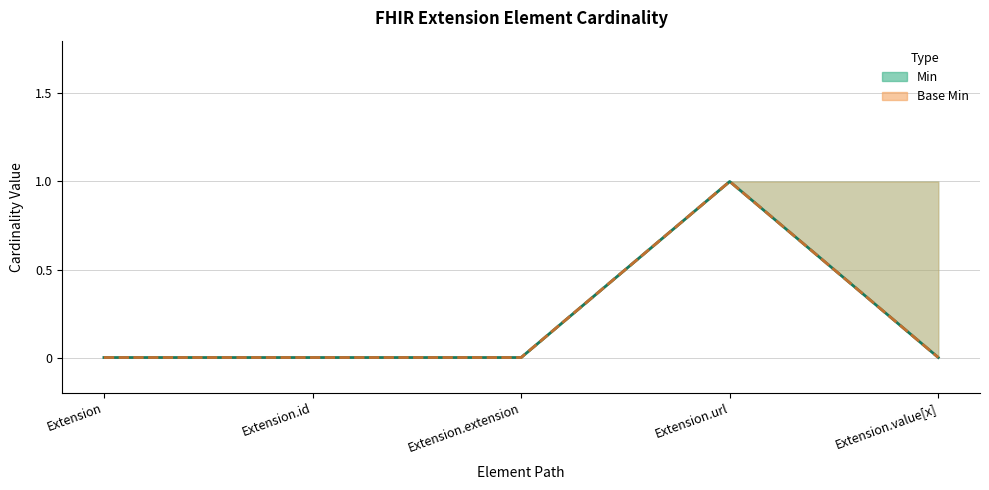

Reading right to left, list all the values displayed in this chart.

Min: Extension.value[x]=0	Extension.url=1	Extension.extension=0	Extension.id=0	Extension=0
Base Min: Extension.value[x]=0	Extension.url=1	Extension.extension=0	Extension.id=0	Extension=0